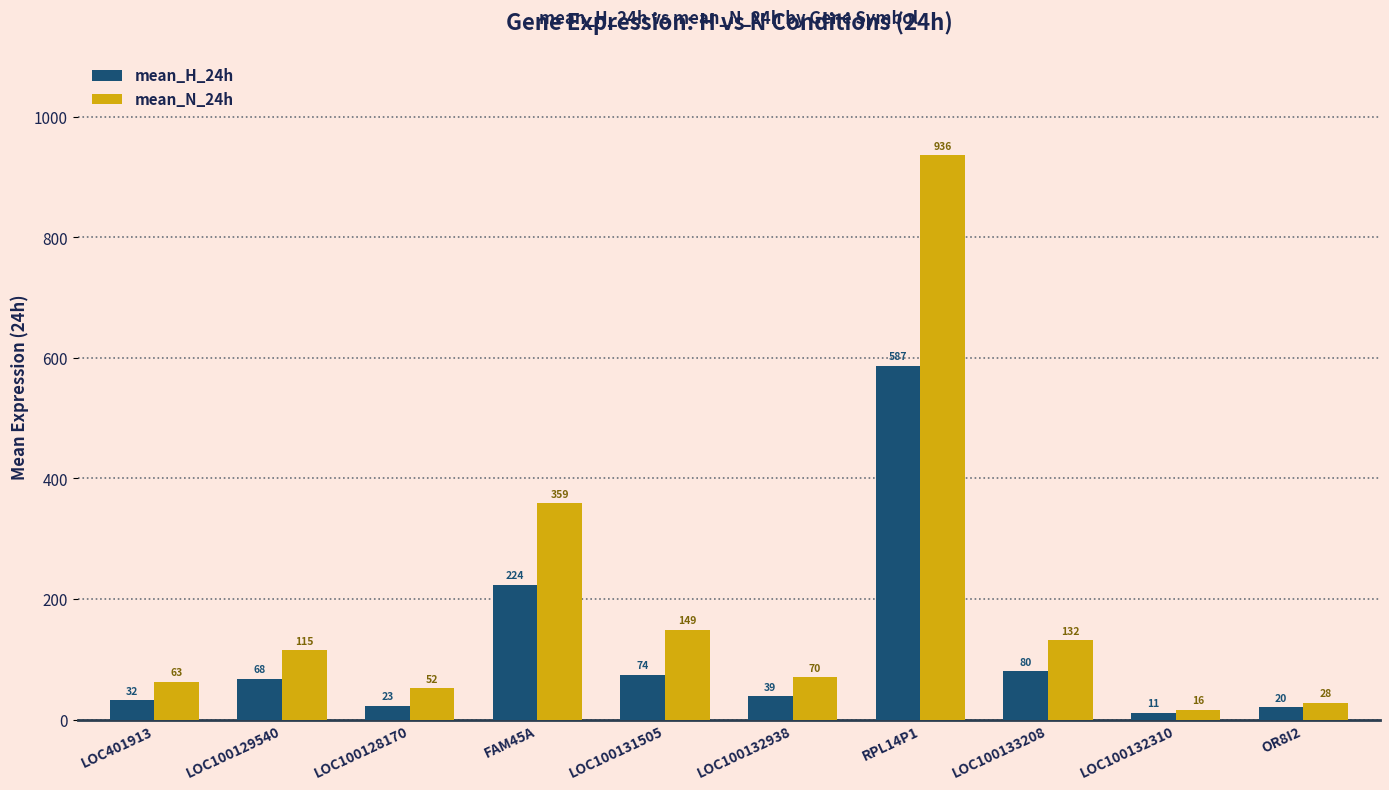

Which series changed the most between LOC100129540 and FAM45A?

mean_N_24h